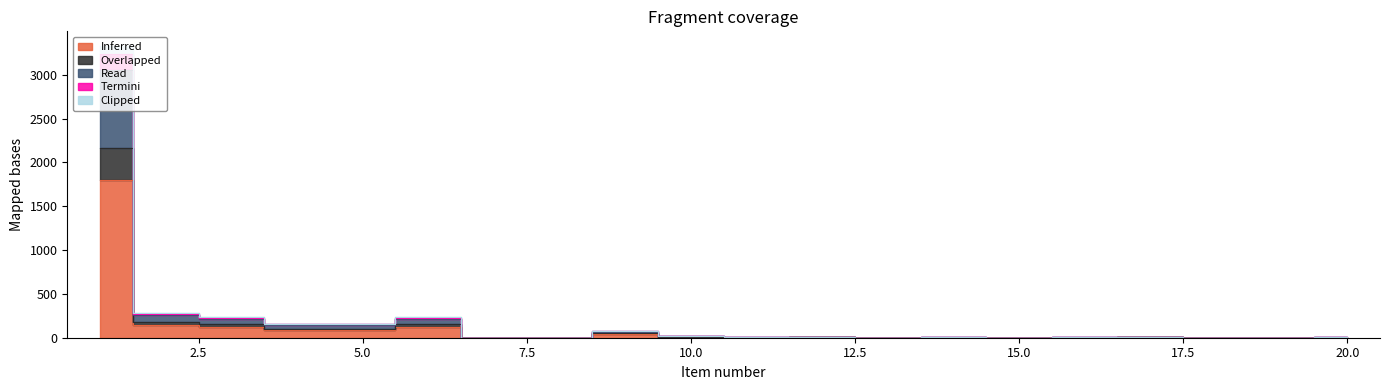

Which category has the highest value across all series?

1